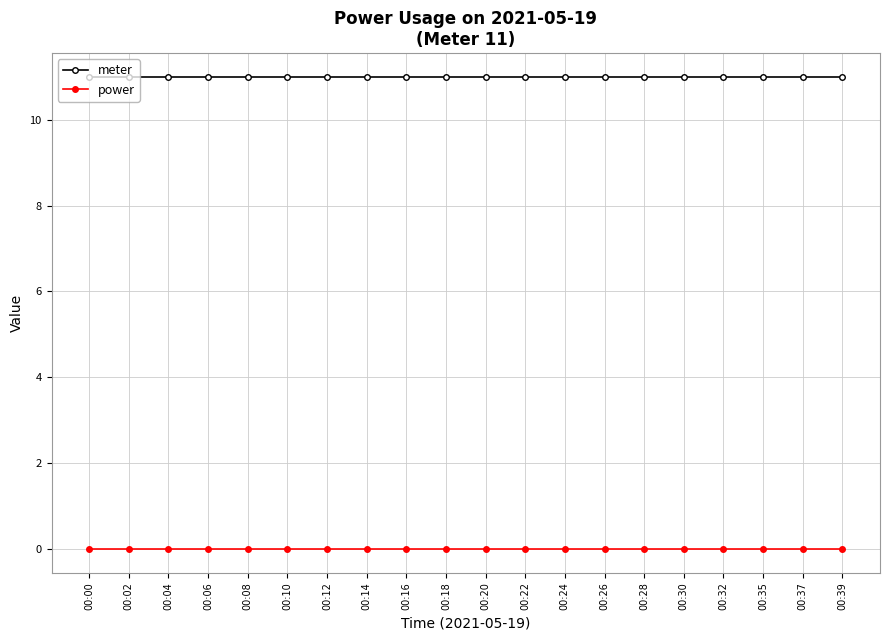

At how many categories does at least one series exceed 8?

20